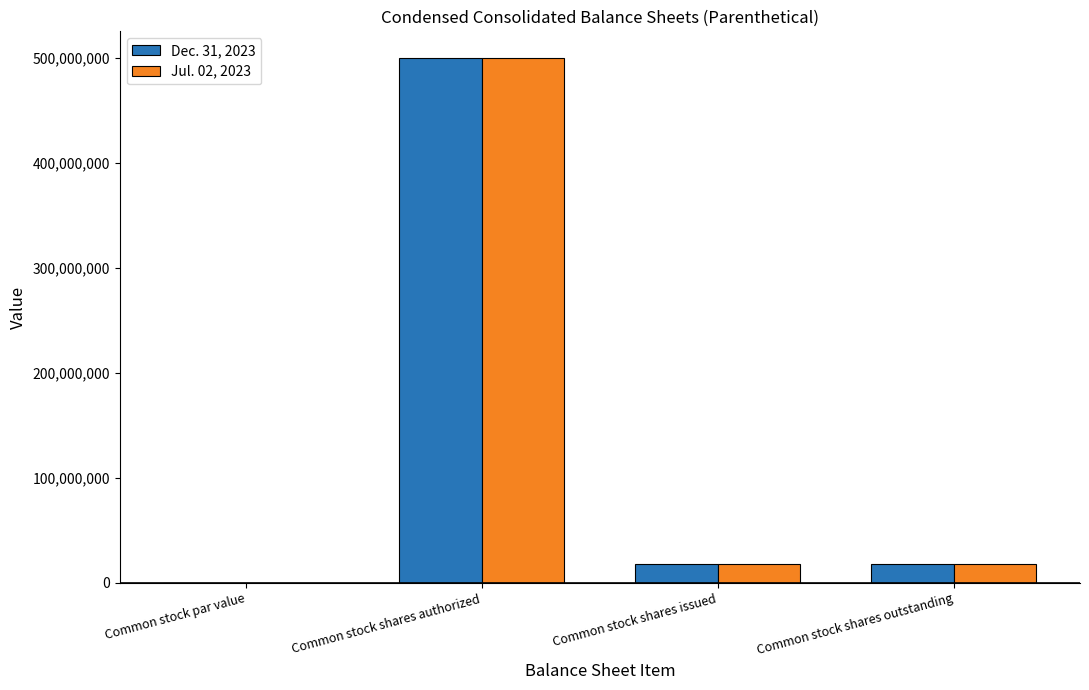

At which category does the chart reach its peak across all series?

Common stock shares authorized